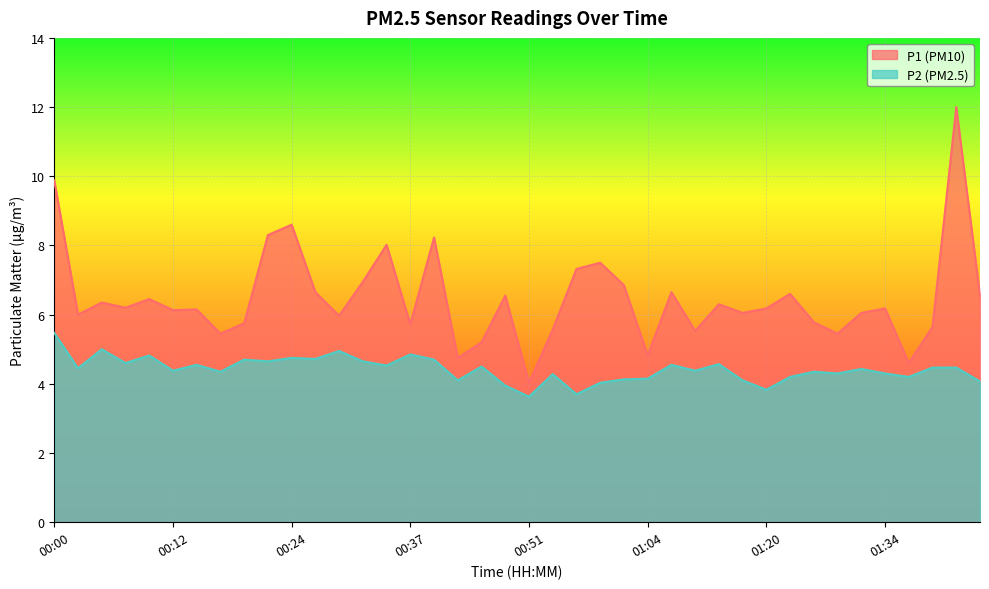

True or false: P2 has more than 1 interior local peaks.

True